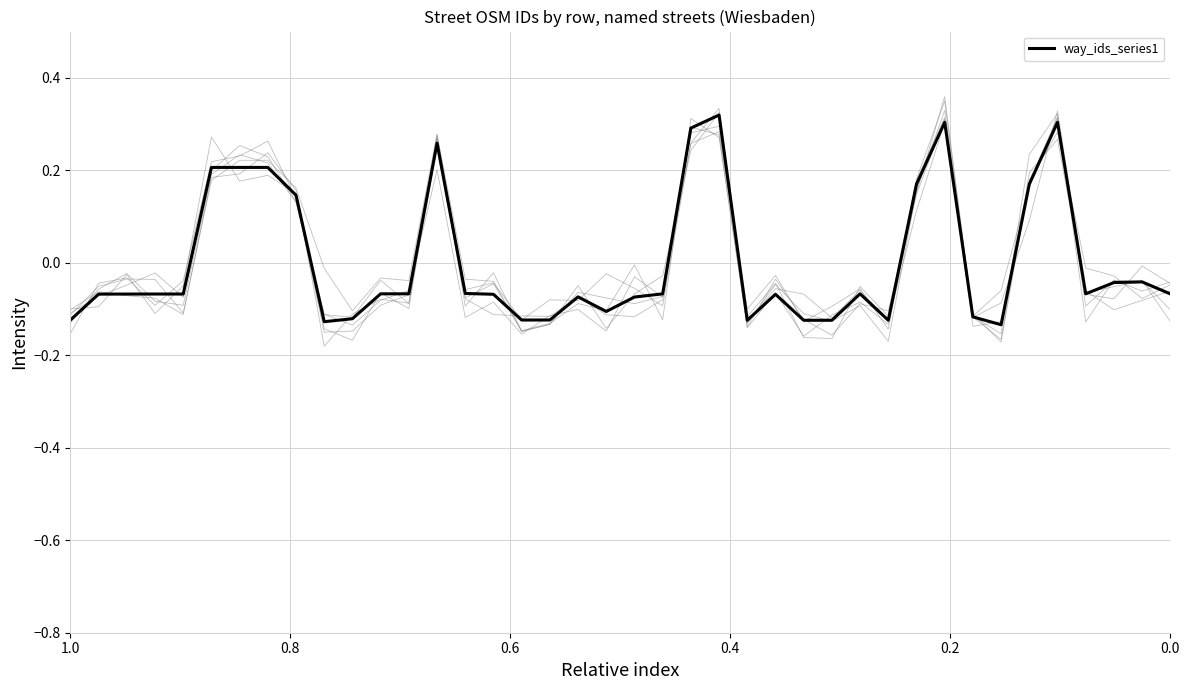

What is the approximate value of way_ids_series1 at 27?

-0.1